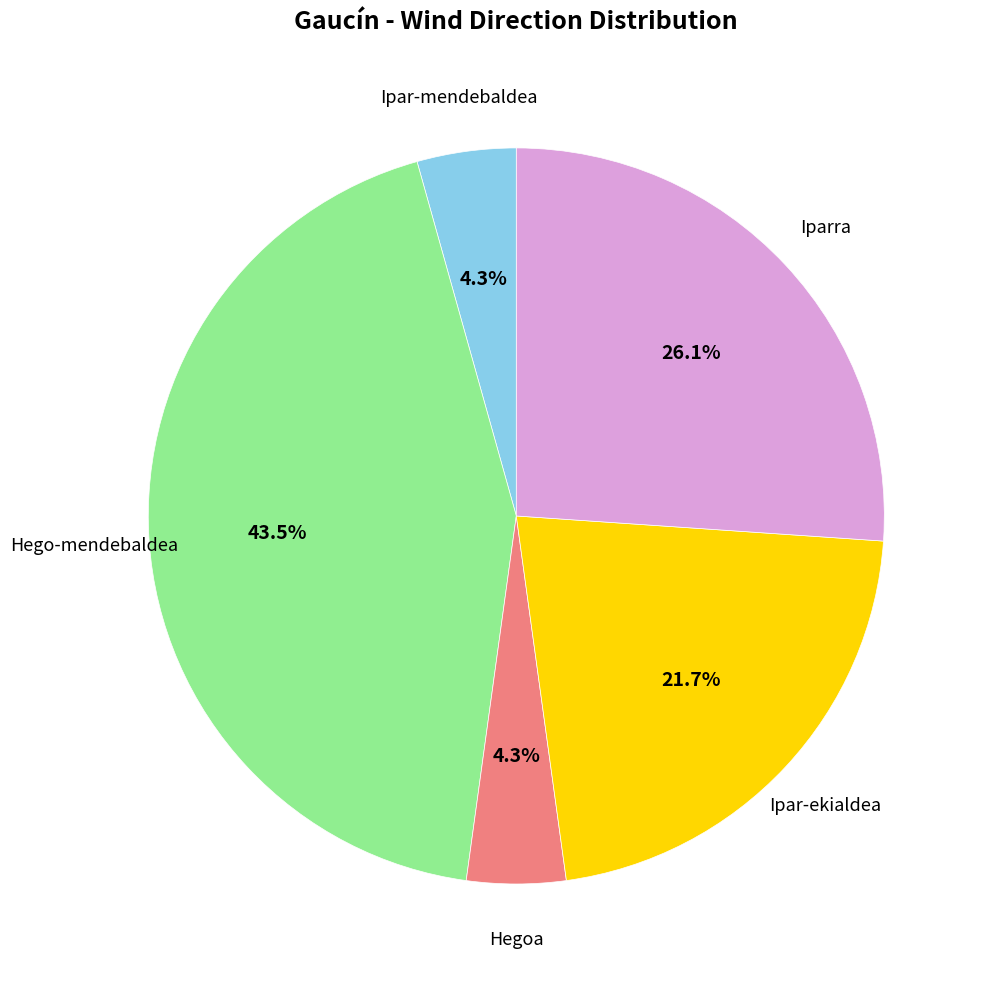

Is there any slice that represents more than half of the pie?

No